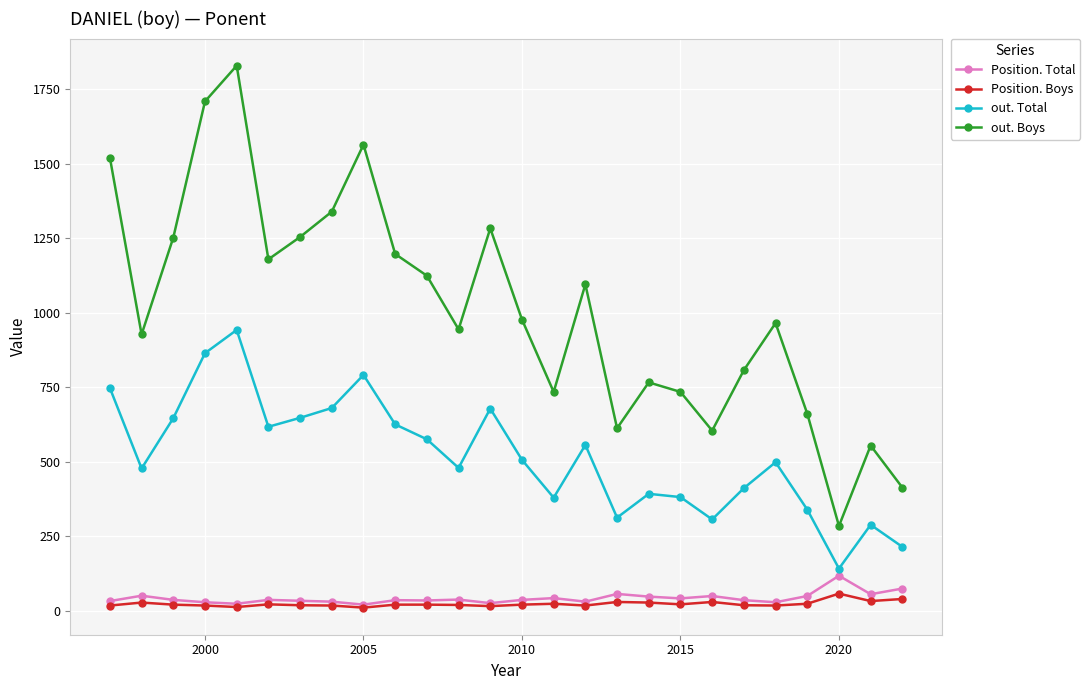

True or false: Position. Boys and out. Boys cross at least once.

False